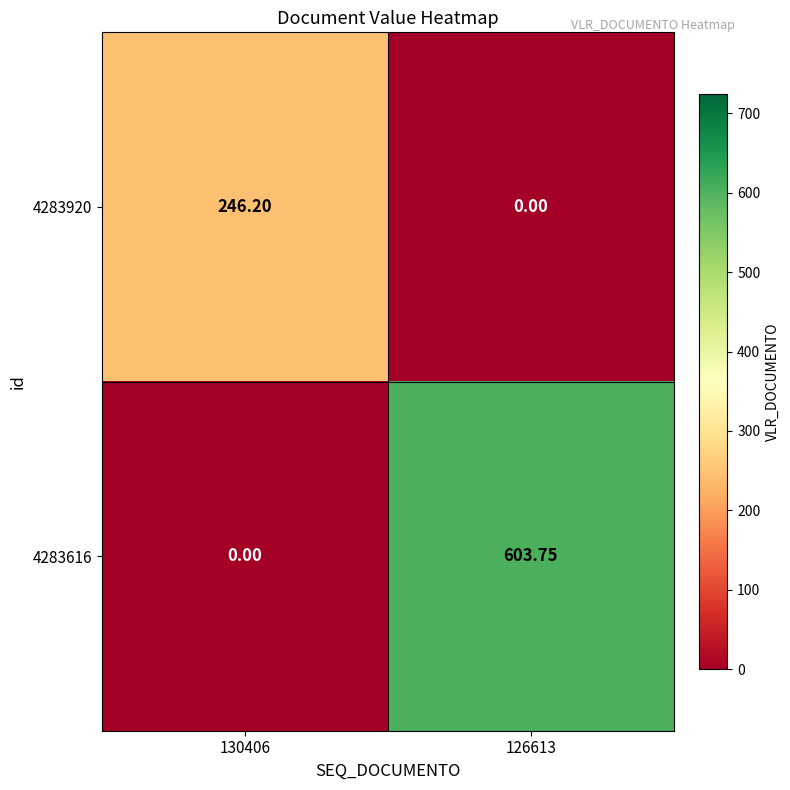

Which series changed the most between 130406 and 126613?

4283616